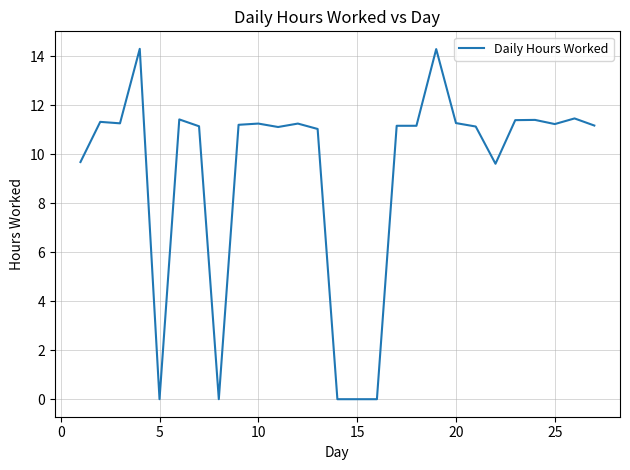

What is the difference between the maximum and minimum values?

14.3